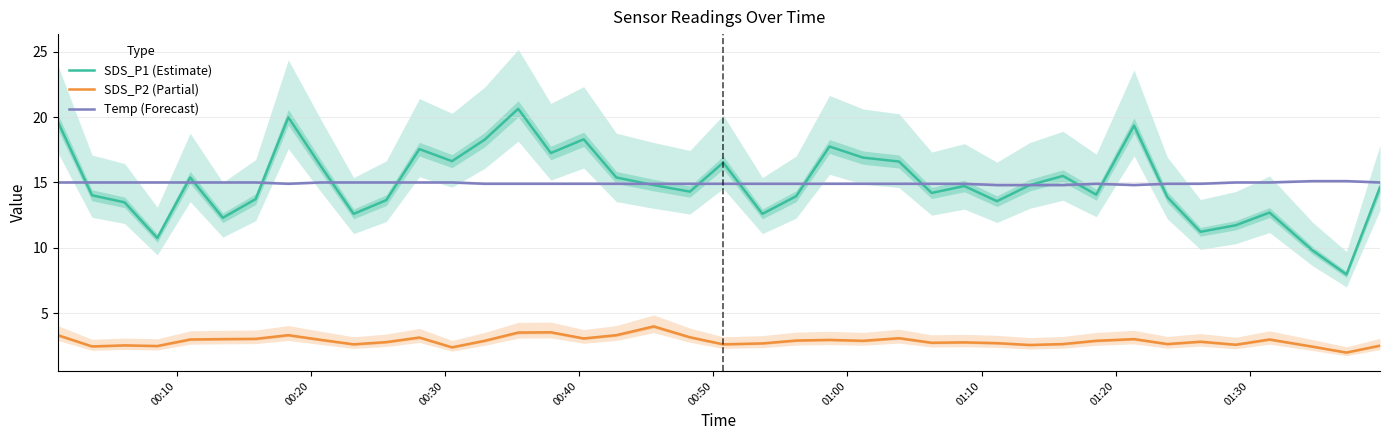

What is the lowest value of the Temp (Forecast) series?

14.8